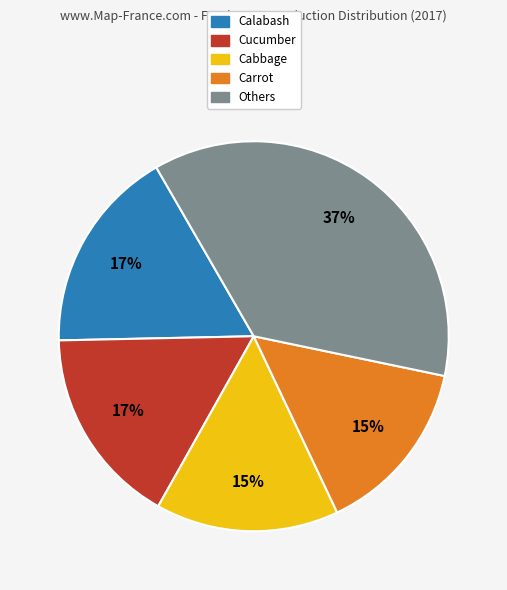

To the nearest percent, what is the difference between the largest and smallest slice percentages?

22%